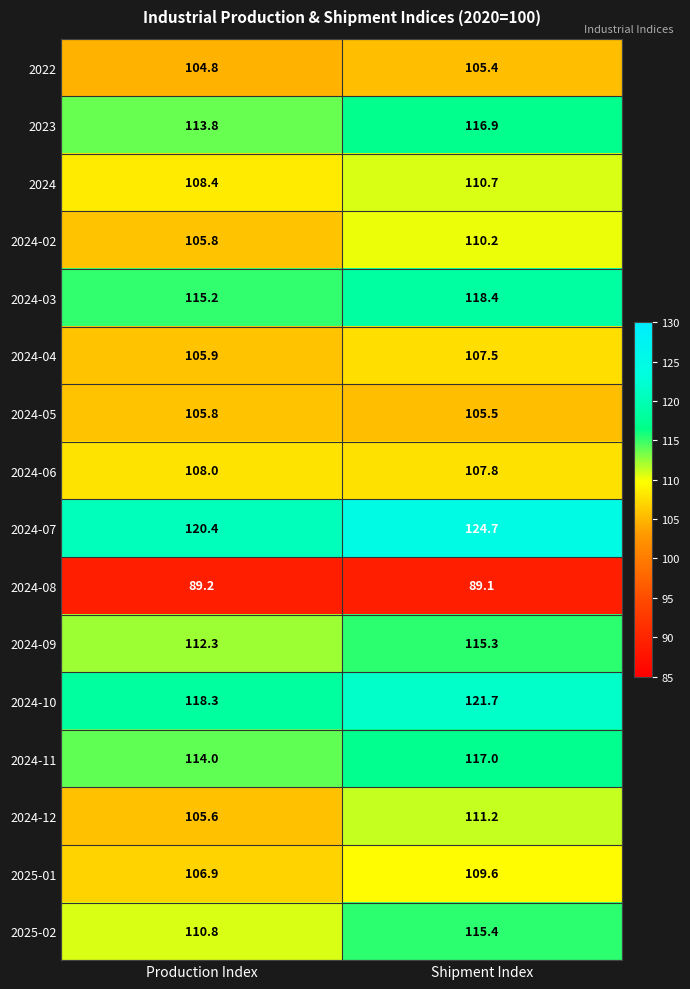

The 2024-07 series shows 120.4 at Production Index. True or false?

True